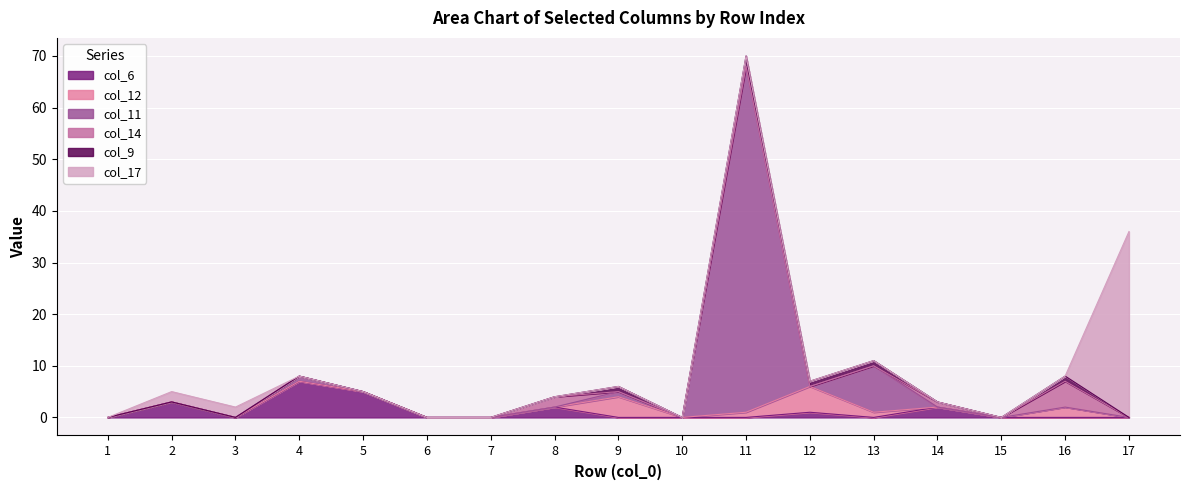

Which series has the largest range (max minus min)?

col_11